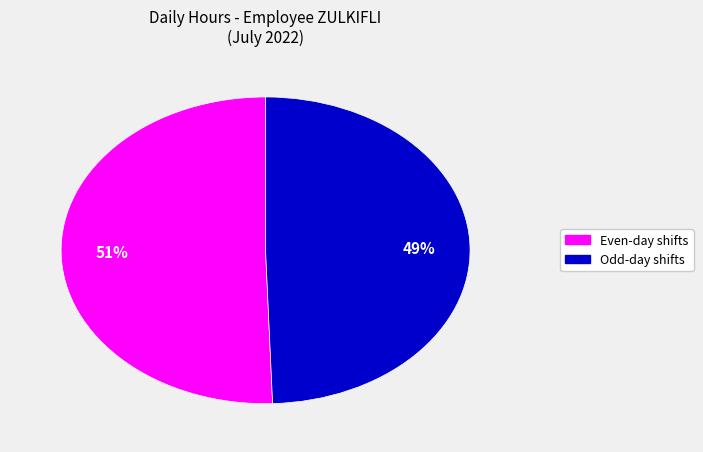

How many slices are in this pie chart?

2